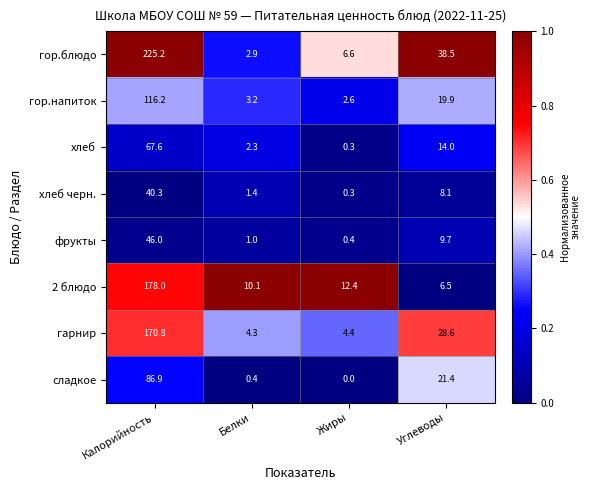

Is it true that гор.блюдо equals 56.3 at Углеводы?

False